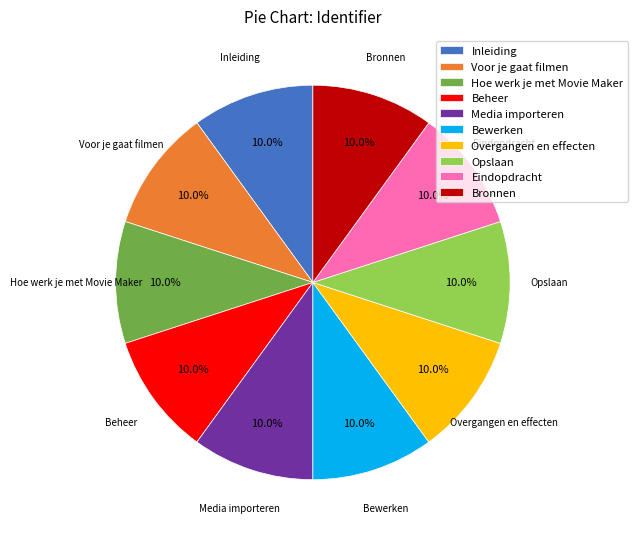

Is the sum of Opslaan and Inleiding greater than half?

No